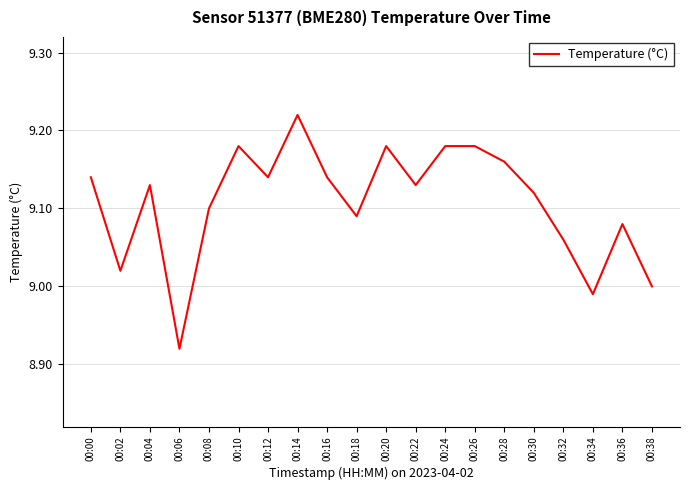

What is the difference between the maximum and minimum values?

0.3